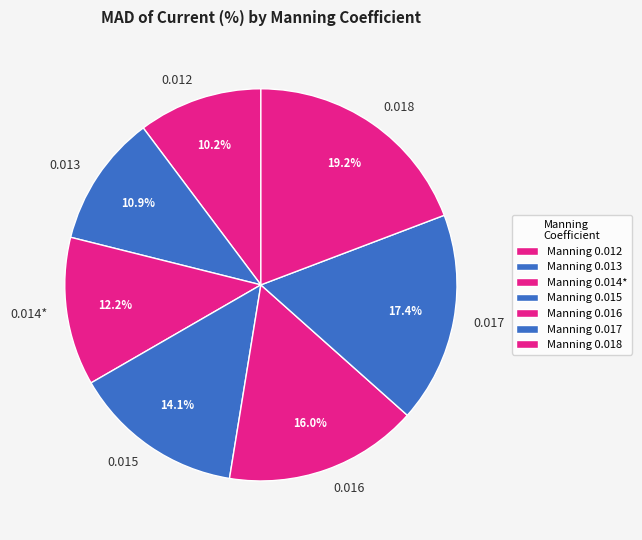

Count the number of slices in the pie.

7